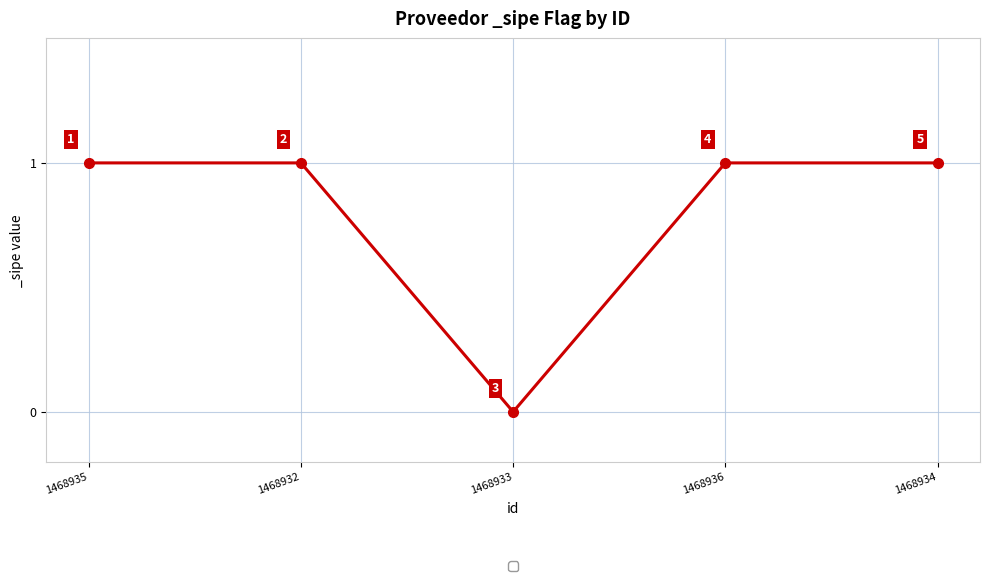

The value at 1468934 is 2. True or false?

False